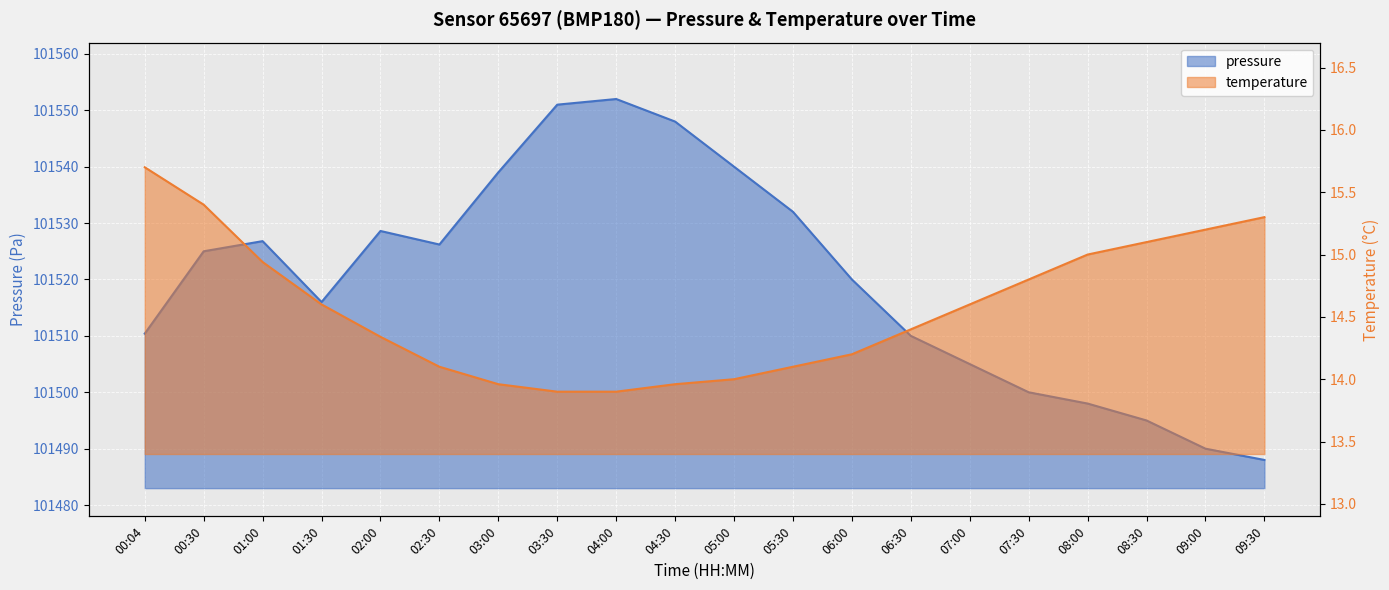

How many lines are shown in the chart?

2